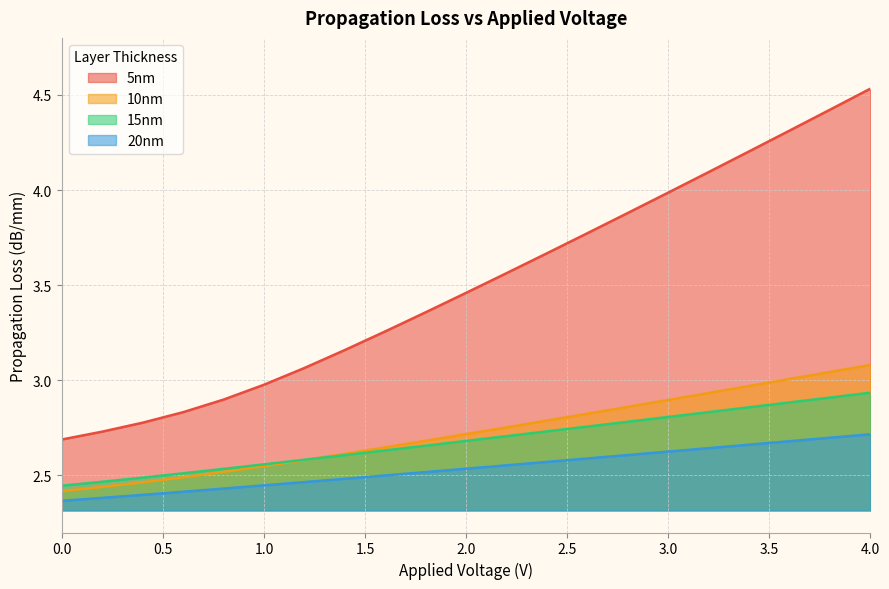

At which category does the chart reach its peak across all series?

4.0